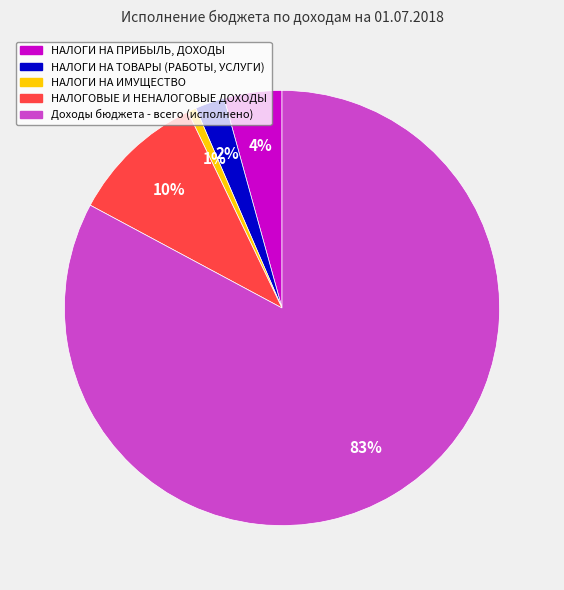

Is it true that Доходы бюджета - всего (исполнено) is 83% of the pie?

True